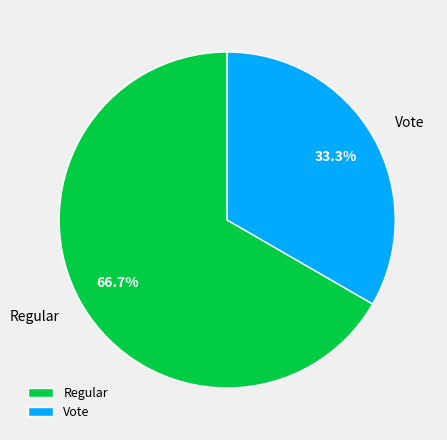

To the nearest percent, what is the difference between the Vote and Regular slice percentages?

33%